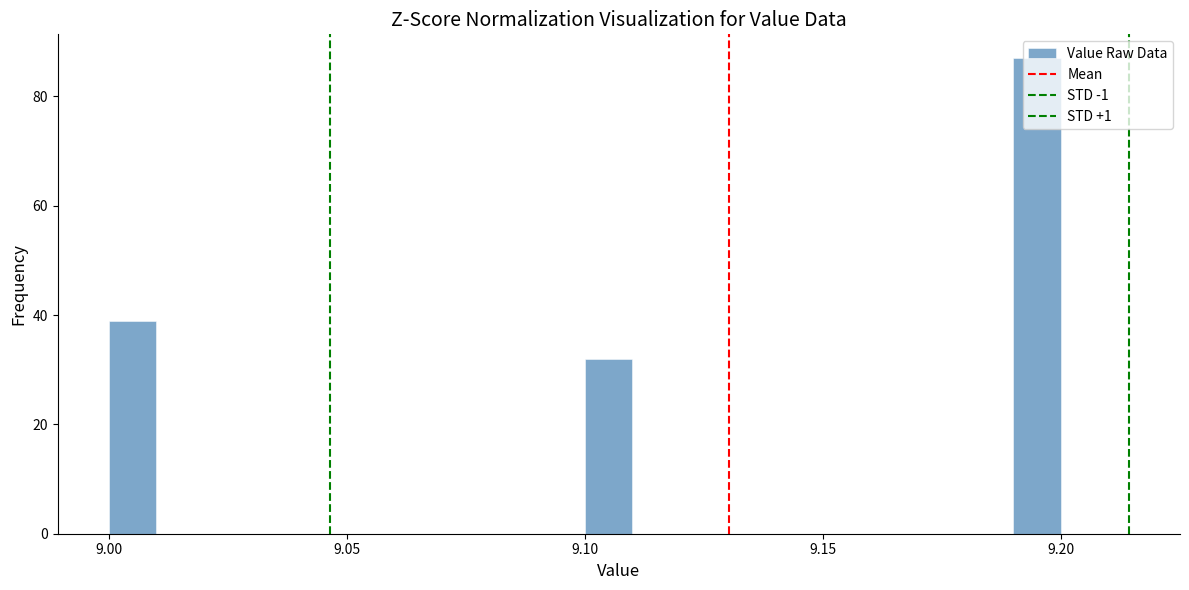

Read against the x-axis, roughly where is the centre of the tallest bar?

9.195